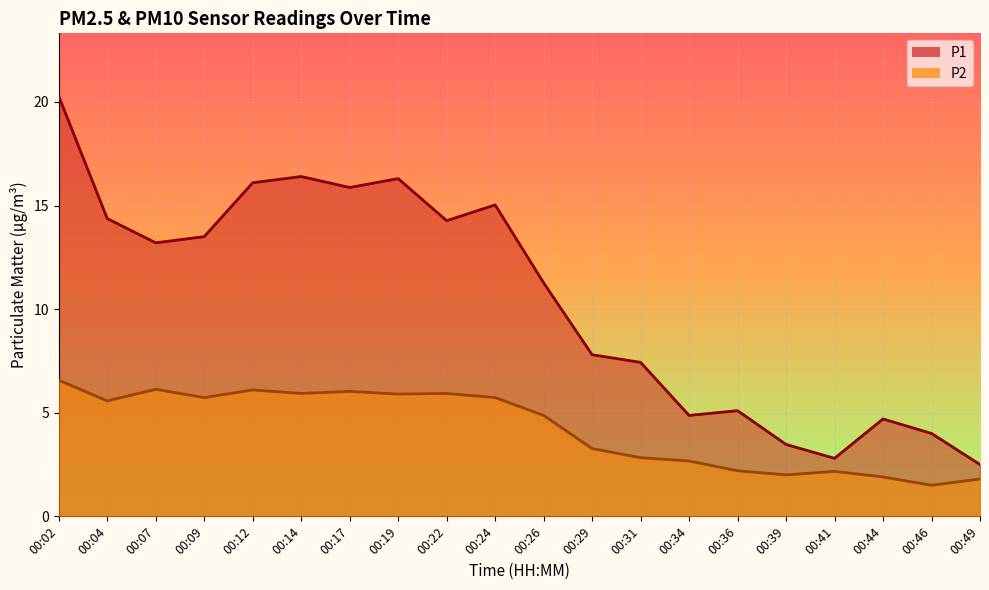

How many distinct data groups are displayed?

2